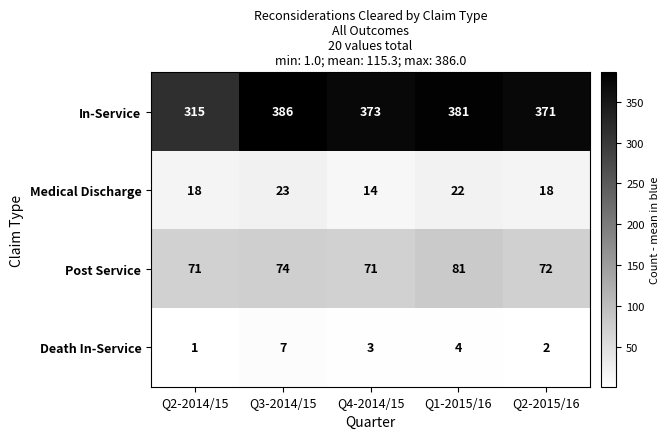

Reading left to right, list all the values displayed in this chart.

In-Service: Q2-2014/15=315	Q3-2014/15=386	Q4-2014/15=373	Q1-2015/16=381	Q2-2015/16=371
Medical Discharge: Q2-2014/15=18	Q3-2014/15=23	Q4-2014/15=14	Q1-2015/16=22	Q2-2015/16=18
Post Service: Q2-2014/15=71	Q3-2014/15=74	Q4-2014/15=71	Q1-2015/16=81	Q2-2015/16=72
Death In-Service: Q2-2014/15=1	Q3-2014/15=7	Q4-2014/15=3	Q1-2015/16=4	Q2-2015/16=2